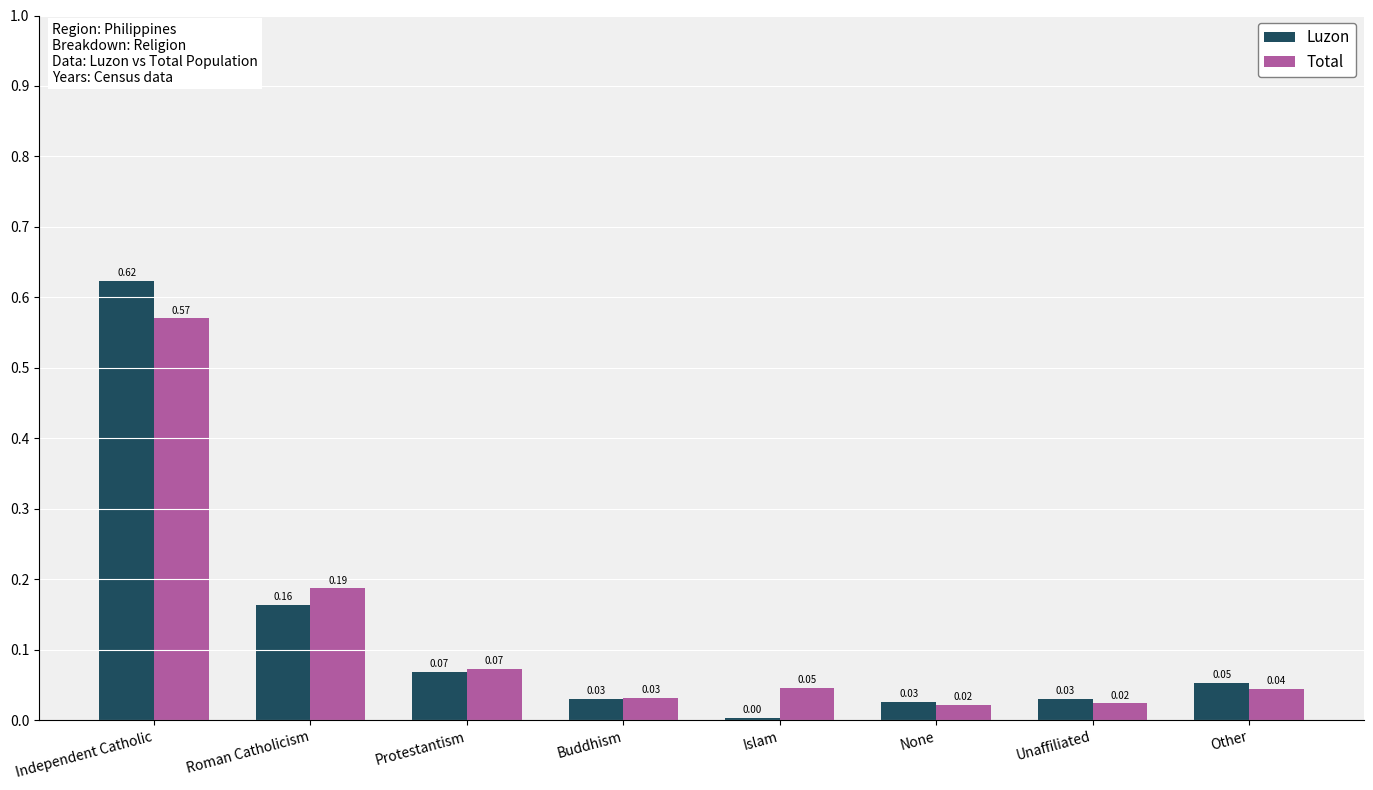

At which category does the chart reach its minimum across all series?

Islam